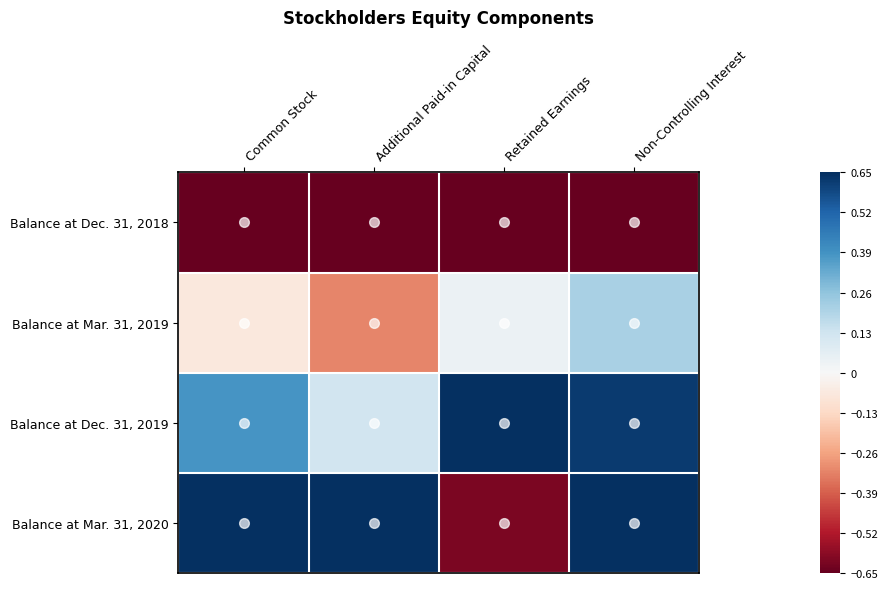

At which category is the sum across all series the highest?

Non-Controlling Interest